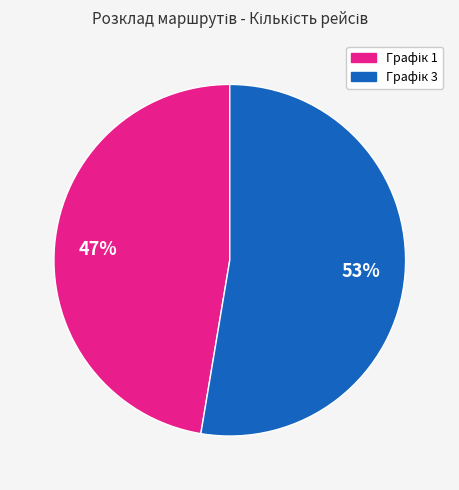

How many slices are in this pie chart?

2